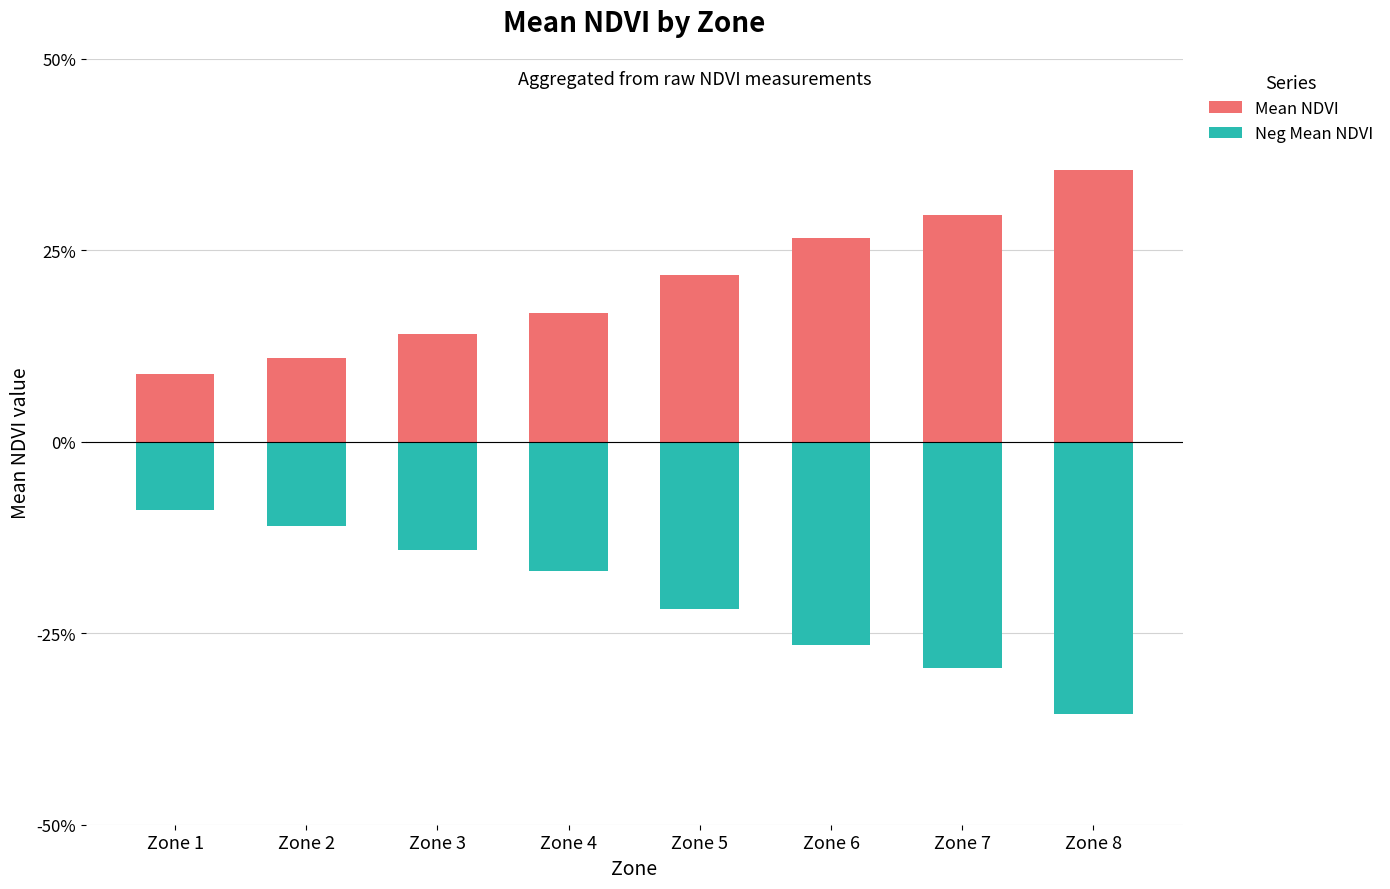

Between Zone 7 and Zone 4, which is larger?

Zone 7